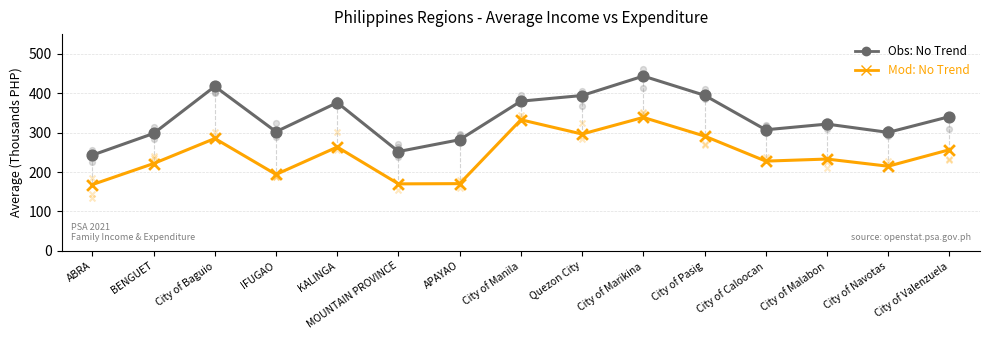

Is the value of Average Income (Obs) at City of Valenzuela greater than the value of Average Expenditure (Mod) at BENGUET?

Yes